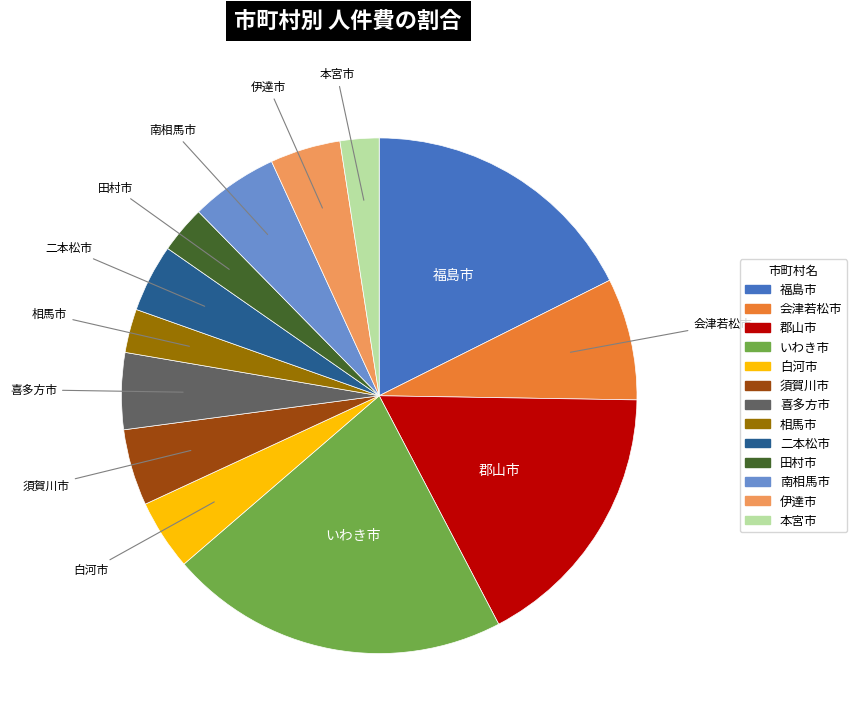

How many slices are in this pie chart?

13